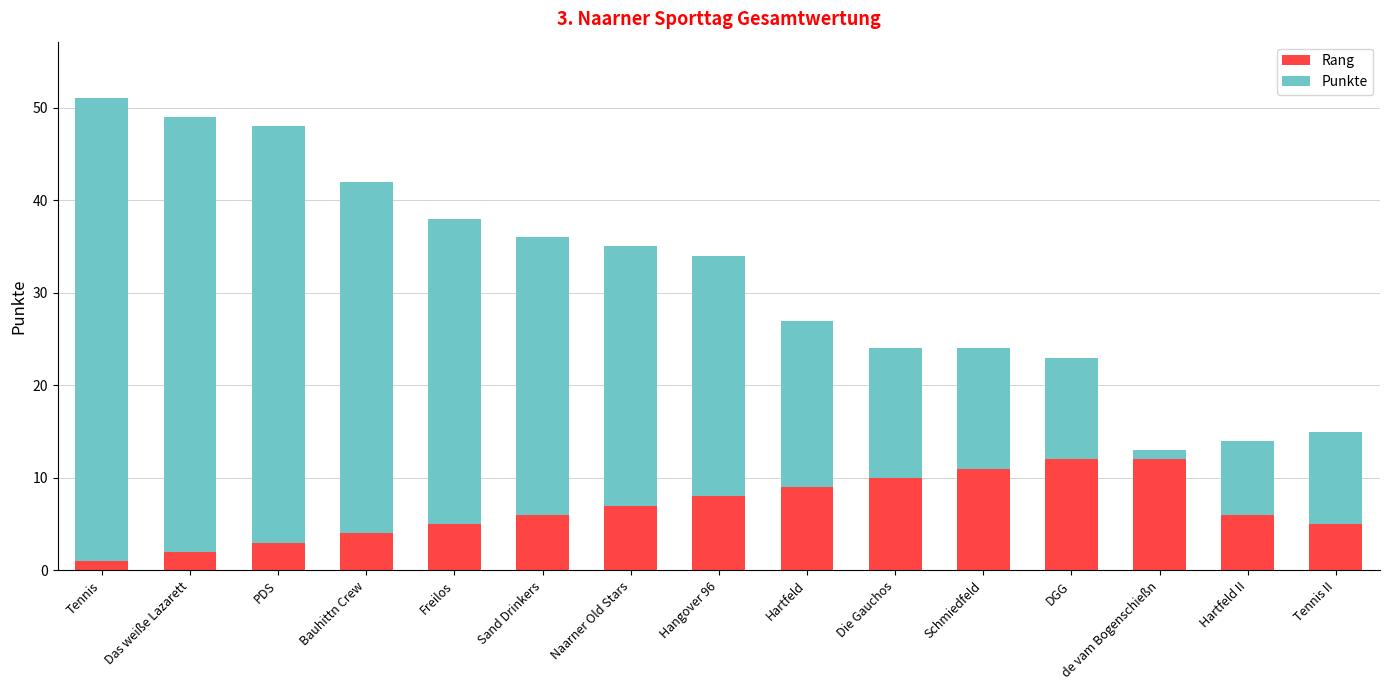

Is it true that Rang equals 12 at DGG?

True